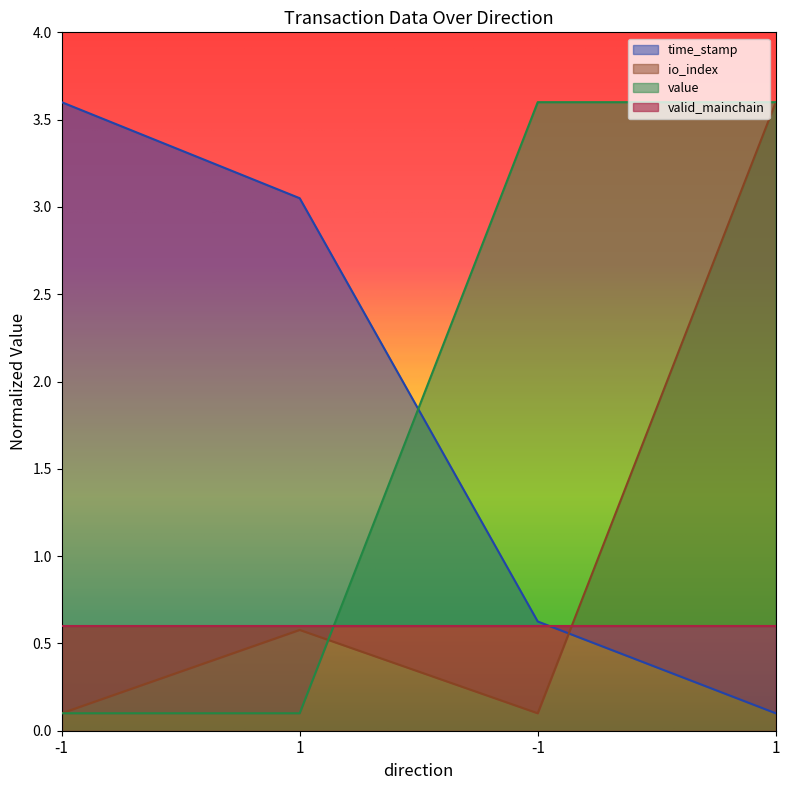

Which category has the lowest value in the value series?

-1